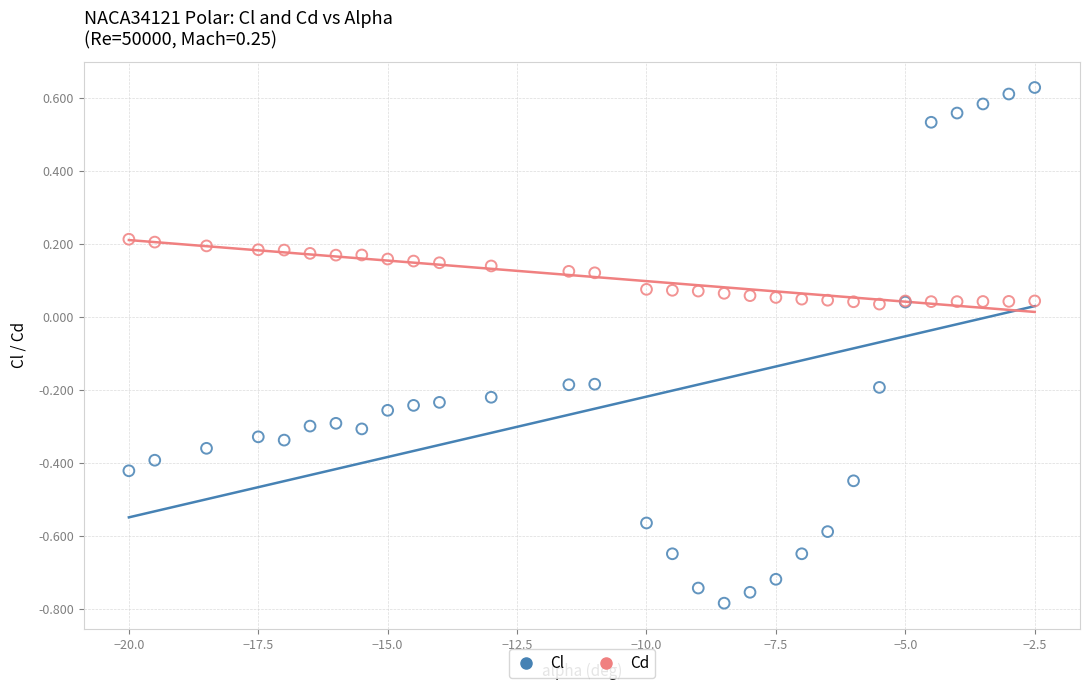

Which series has the largest Y range (max minus min)?

Cl